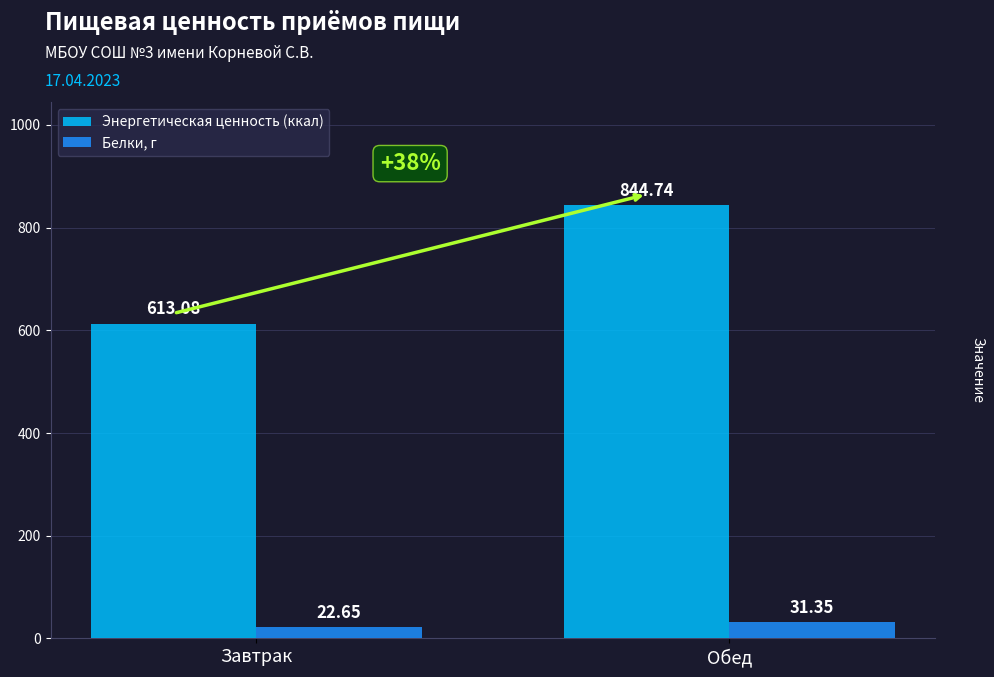

What are all the series names shown in the legend?

Энергетическая ценность (ккал), Белки, г